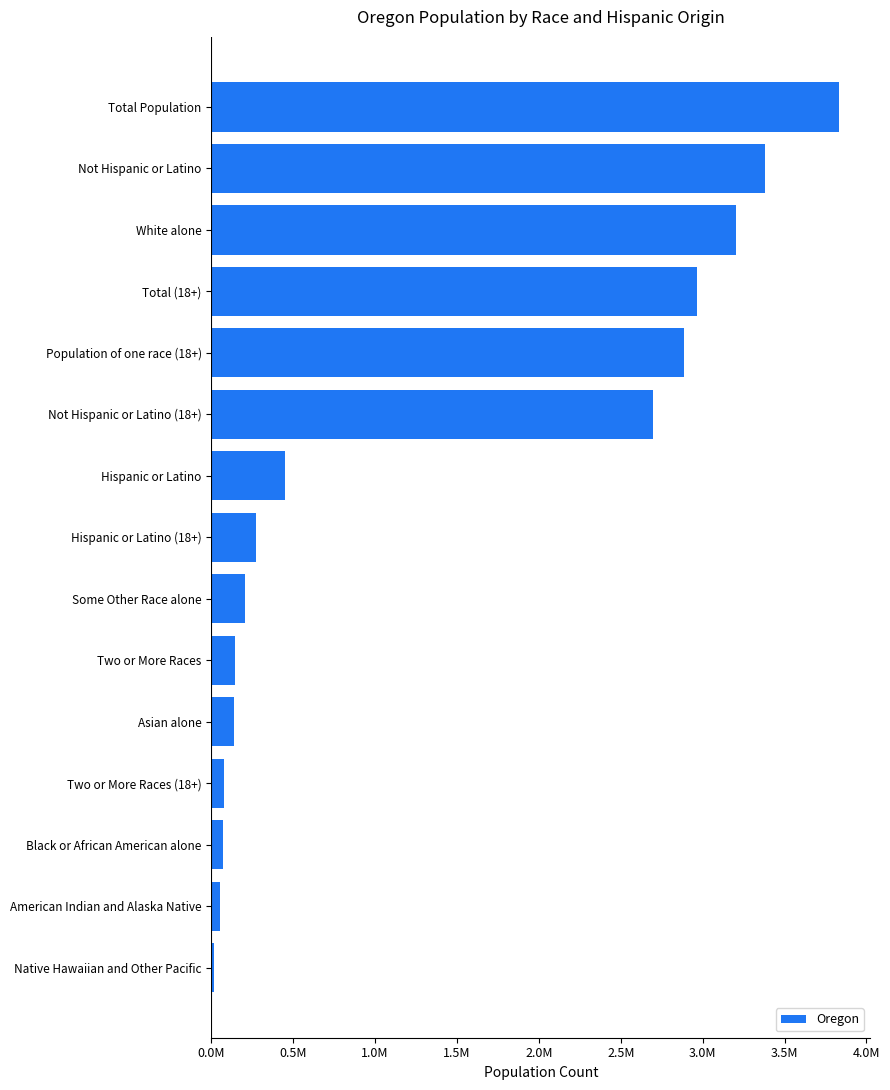

Are the bars horizontal?

Yes